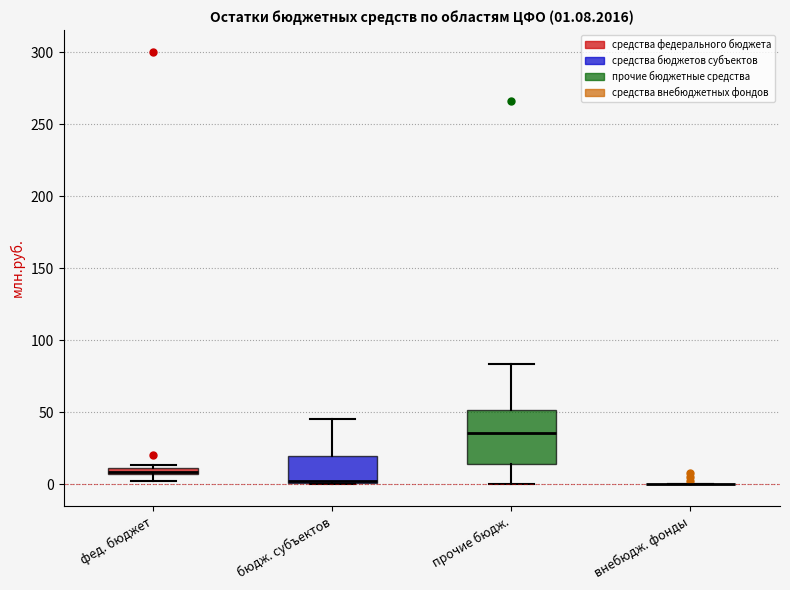

Comparing the boxes themselves (not the whiskers), which one is the tallest?

прочие бюдж.